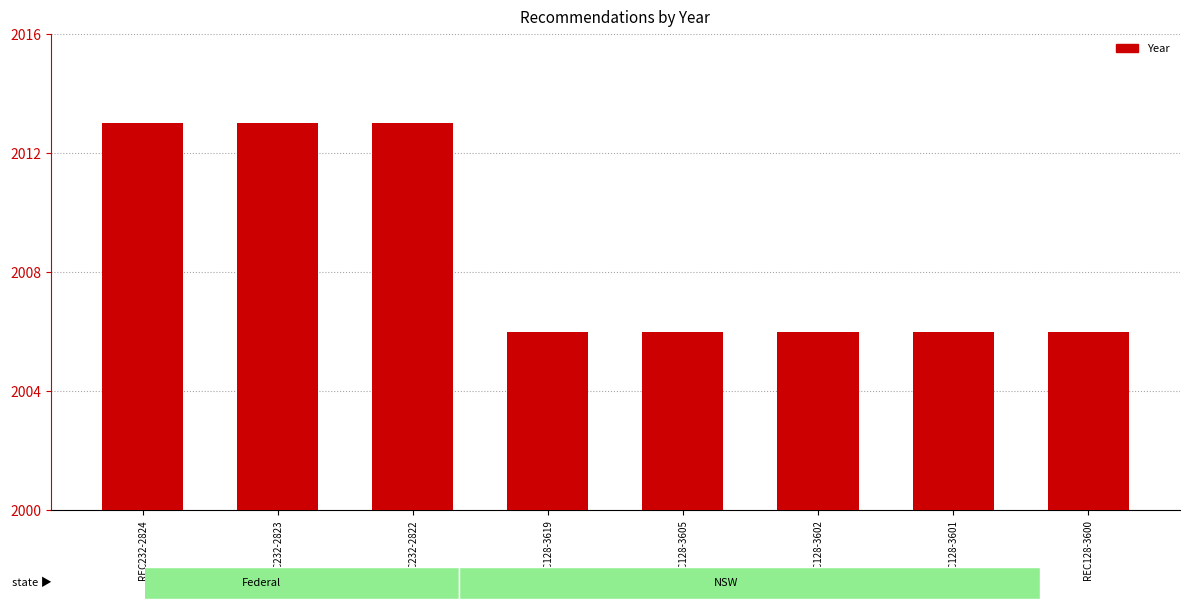

Is it true that the value at REC128-3619 is 2006?

True